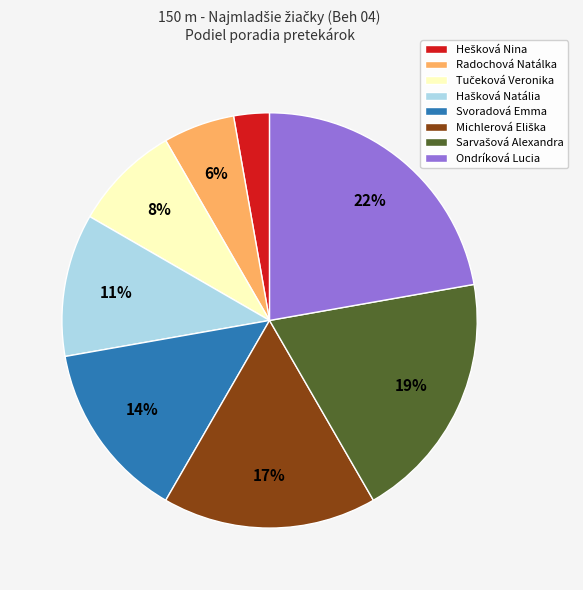

To the nearest percent, what is the average slice percentage?

12%